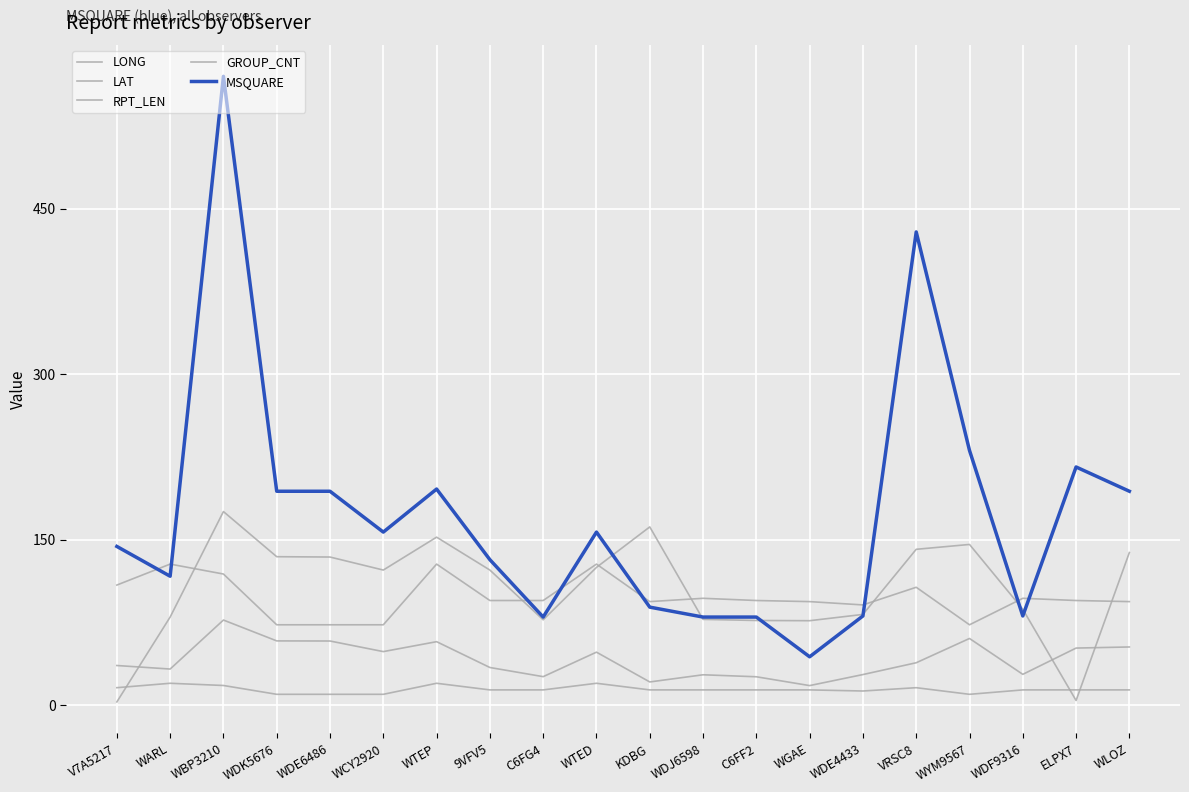

Is this an area chart (filled region under the line)?

No